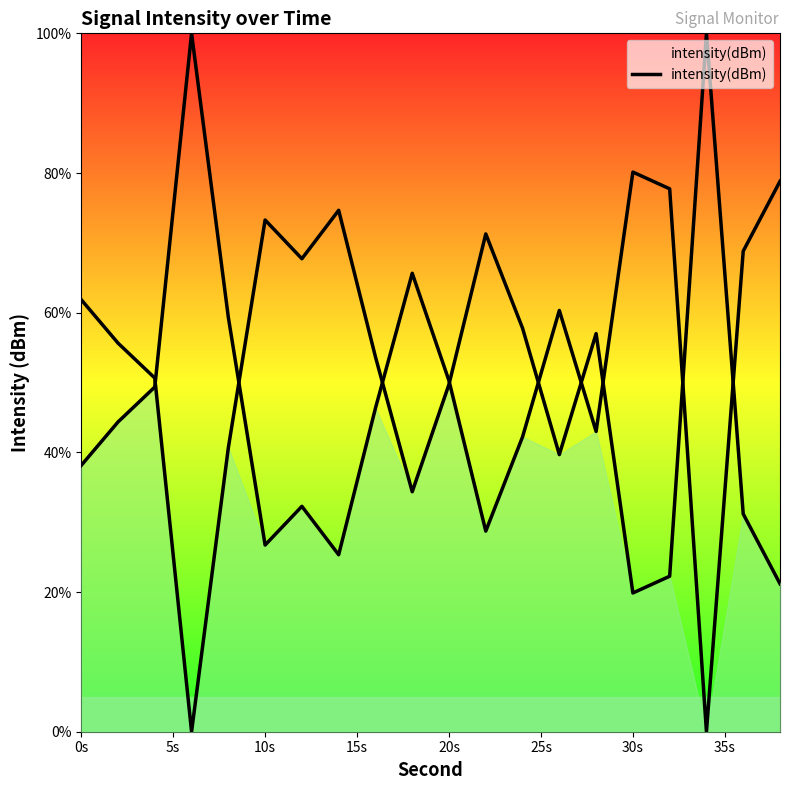

The value at 12 is 25.3. True or false?

False